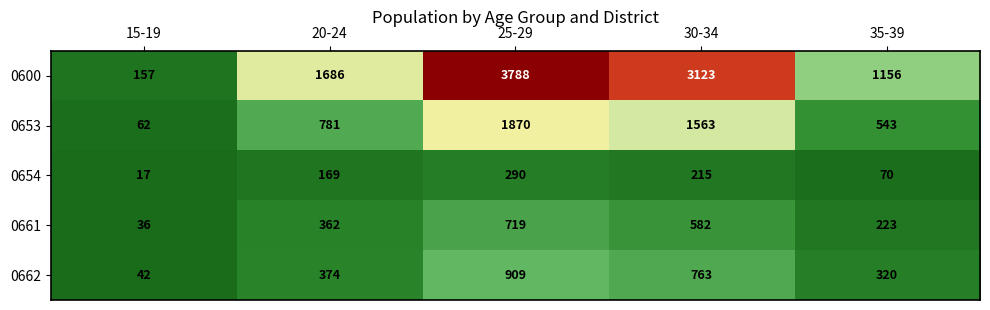

How many categories are shown in the chart?

5